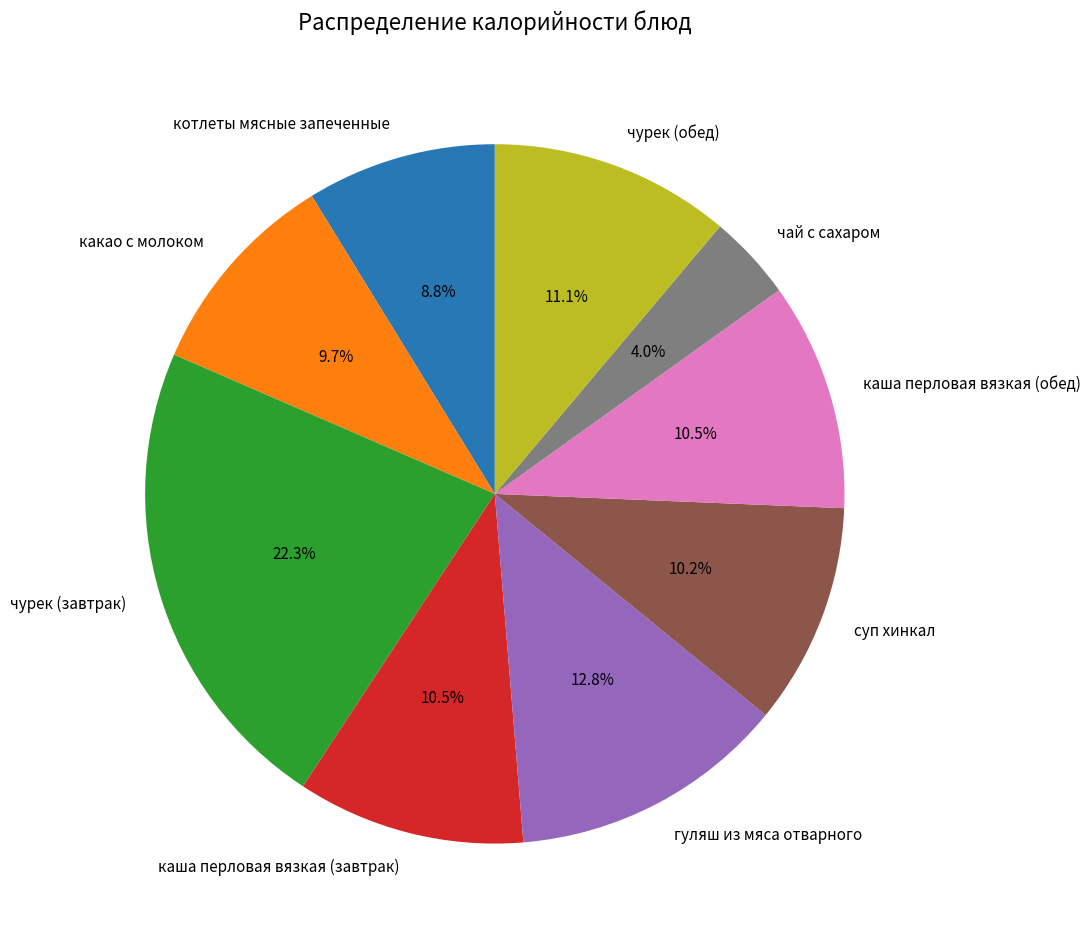

Which category has the biggest portion of the pie?

чурек (завтрак)